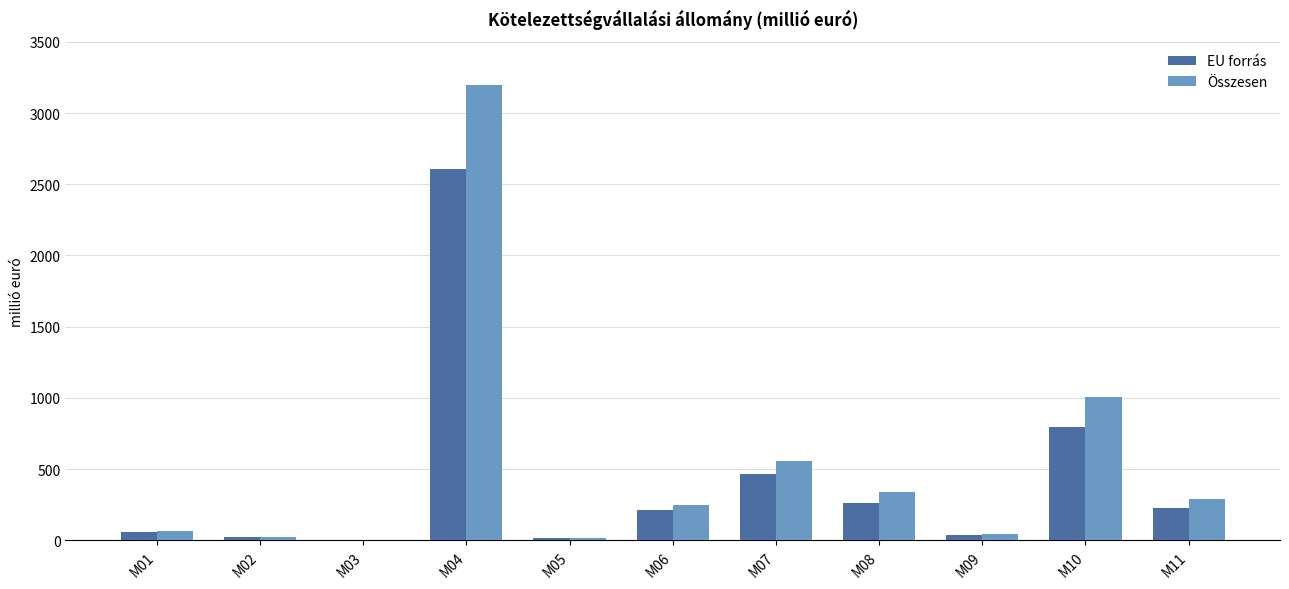

The value of Összesen at M07 is 560.5. True or false?

True